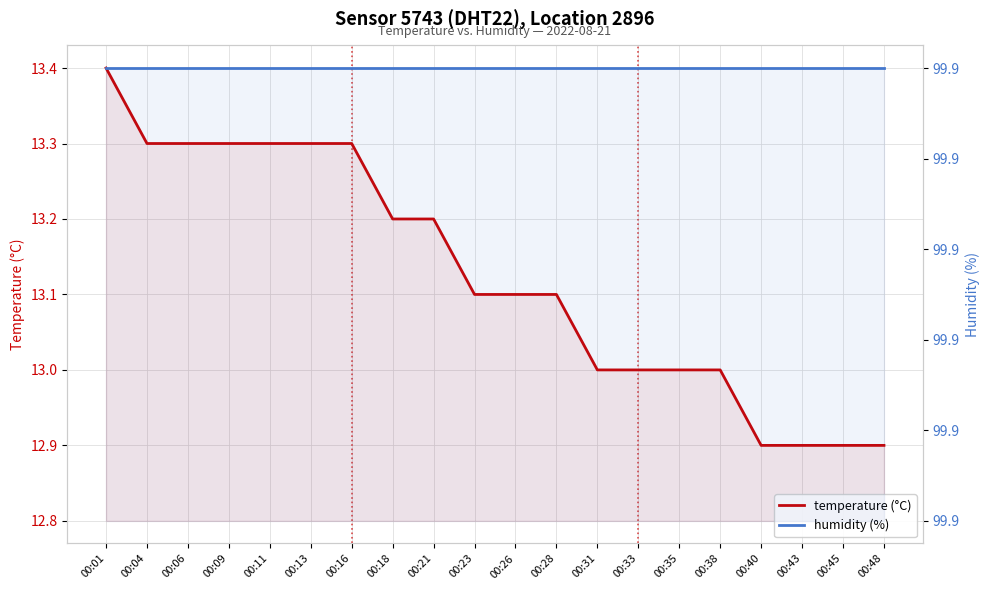

How many series are shown in this chart?

2